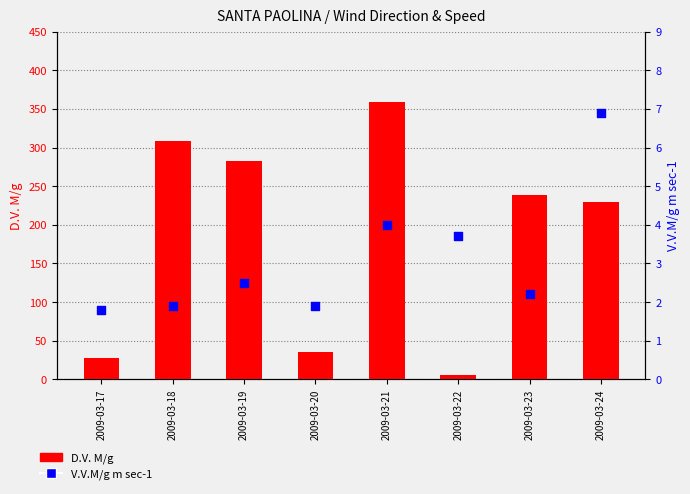

Is the value of V.V.M/g m sec-1 at 2009-03-19 greater than the value of D.V. M/g at 2009-03-17?

No